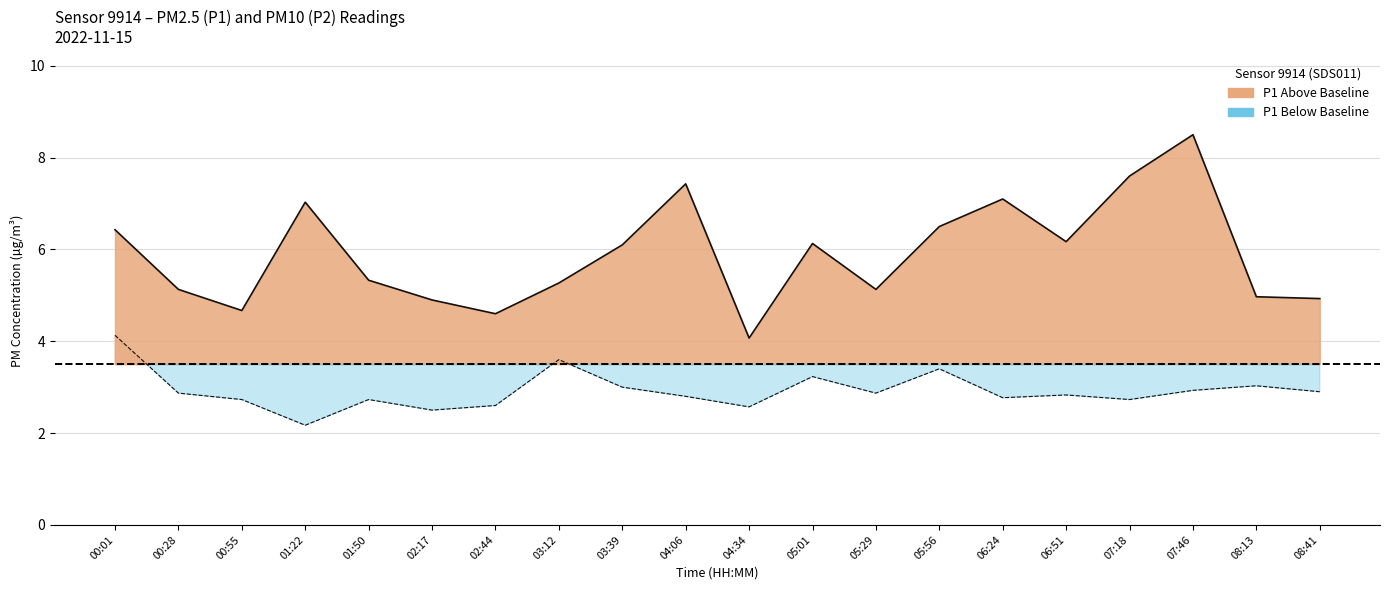

Where does the P1 series first go above 6?

00:01